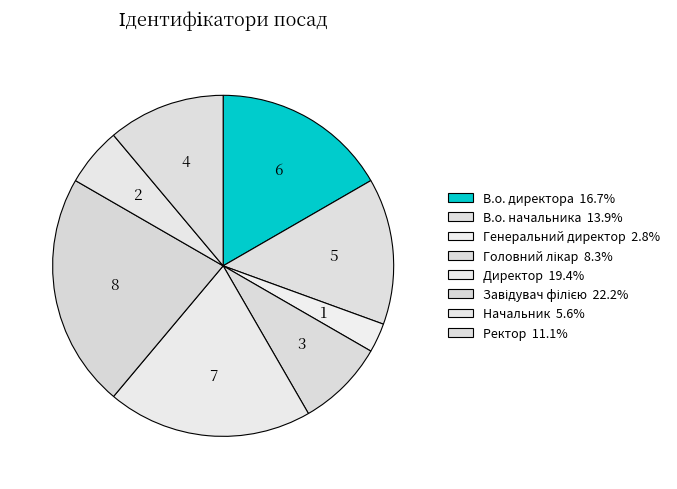

Does Начальник represent more than half of the total?

No